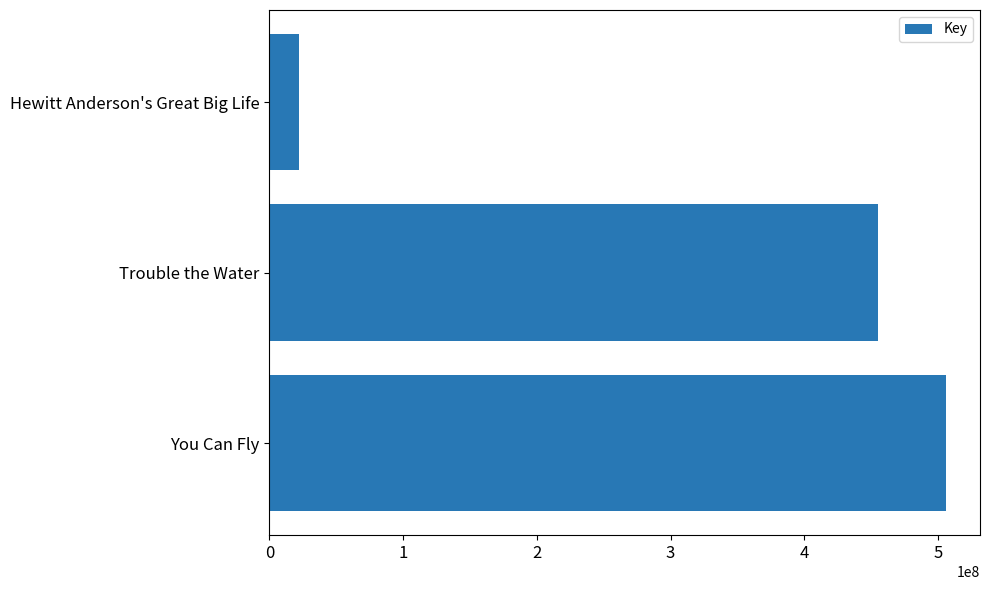

Is it true that the value at Trouble the Water is 455126116?

True